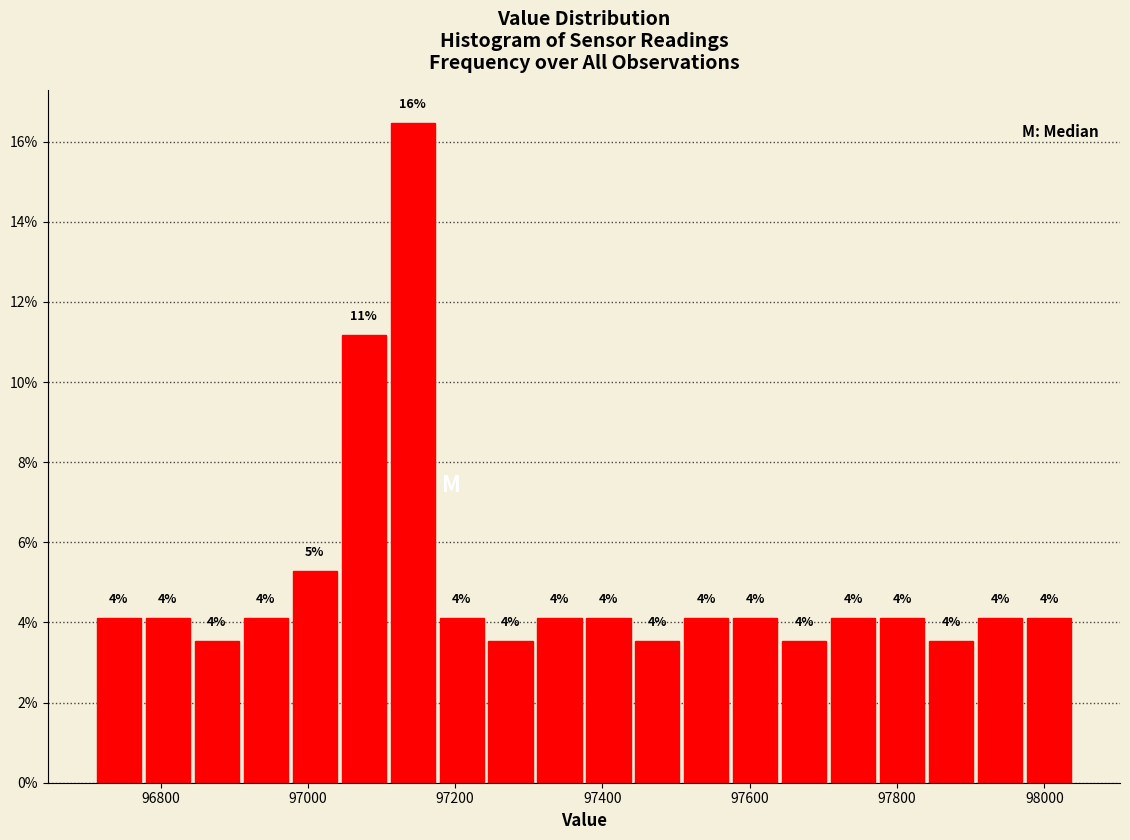

Read against the x-axis, roughly where is the centre of the tallest bar?

97140